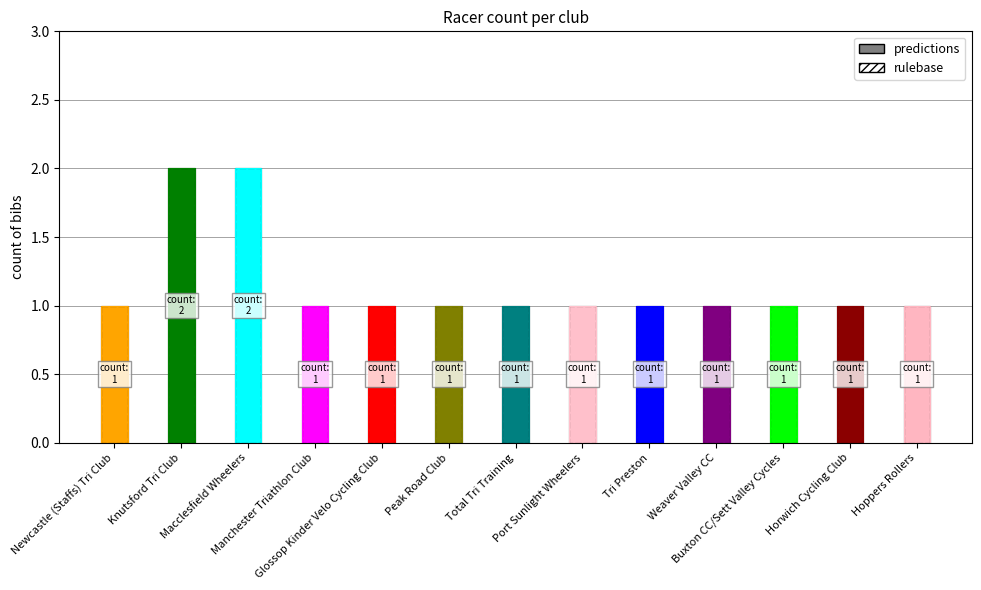

Which series has the largest total across all categories?

predictions